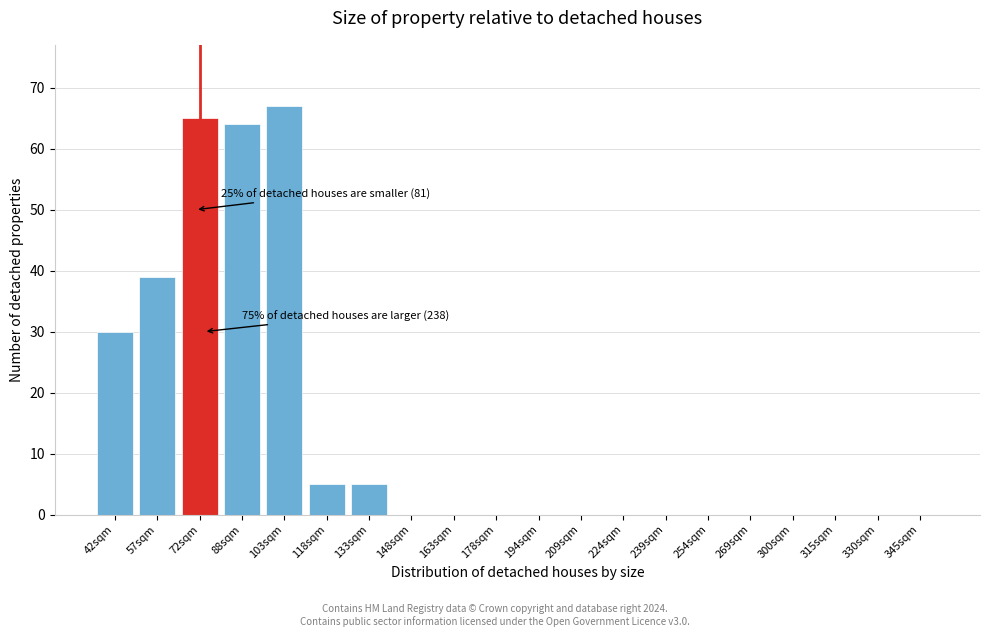

Reading left to right, list all the values displayed in this chart.

42sqm=30	57sqm=39	72sqm=65	88sqm=64	103sqm=67	118sqm=5	133sqm=5	148sqm=0	163sqm=0	178sqm=0	194sqm=0	209sqm=0	224sqm=0	239sqm=0	254sqm=0	269sqm=0	300sqm=0	315sqm=0	330sqm=0	345sqm=0